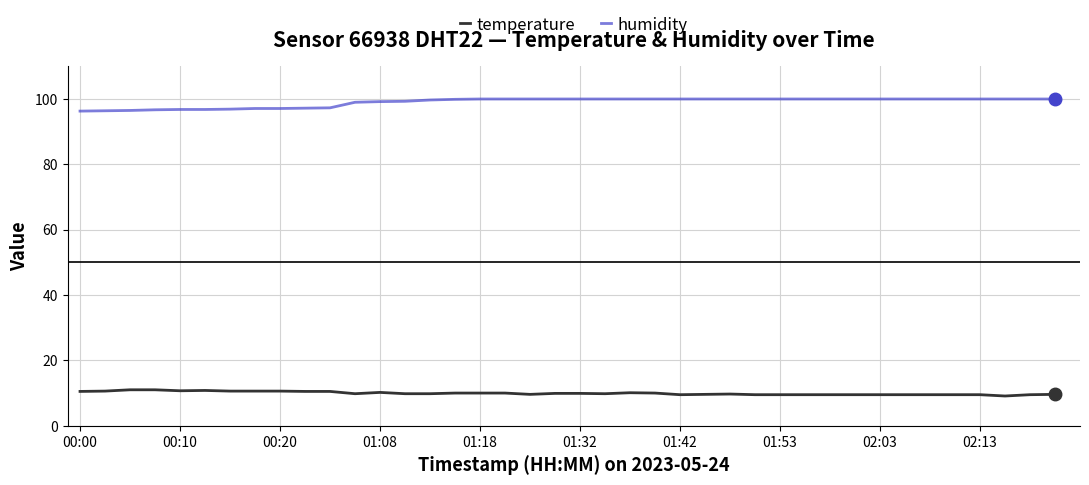

List the series in order of their overall mean, lowest first.

temperature, humidity